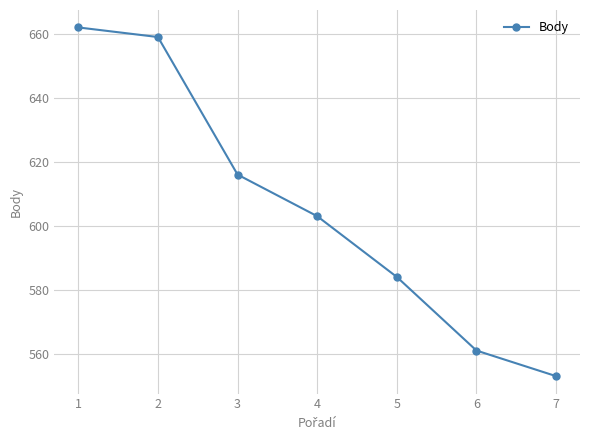

What is the difference between the values at 5 and 1?

78